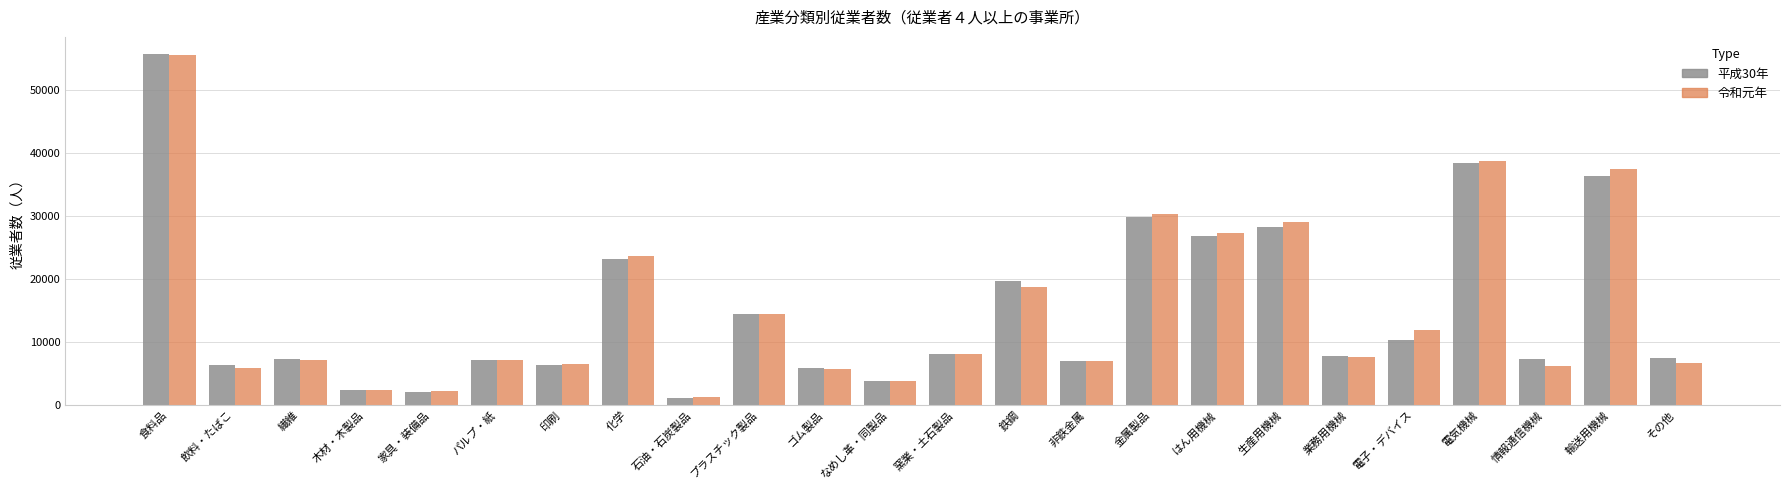

What is the spread (max minus min) of values at ゴム製品?

121